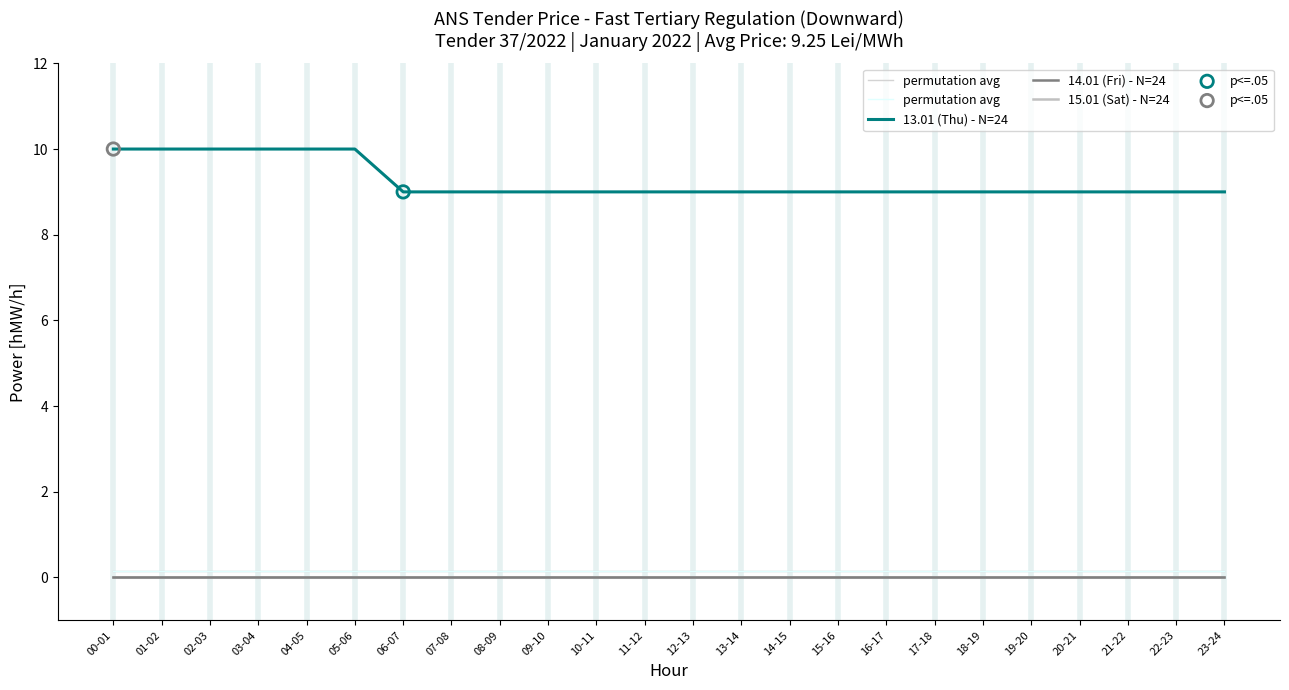

Which series has the widest spread of Y values?

13.01 (Thu) - N=24